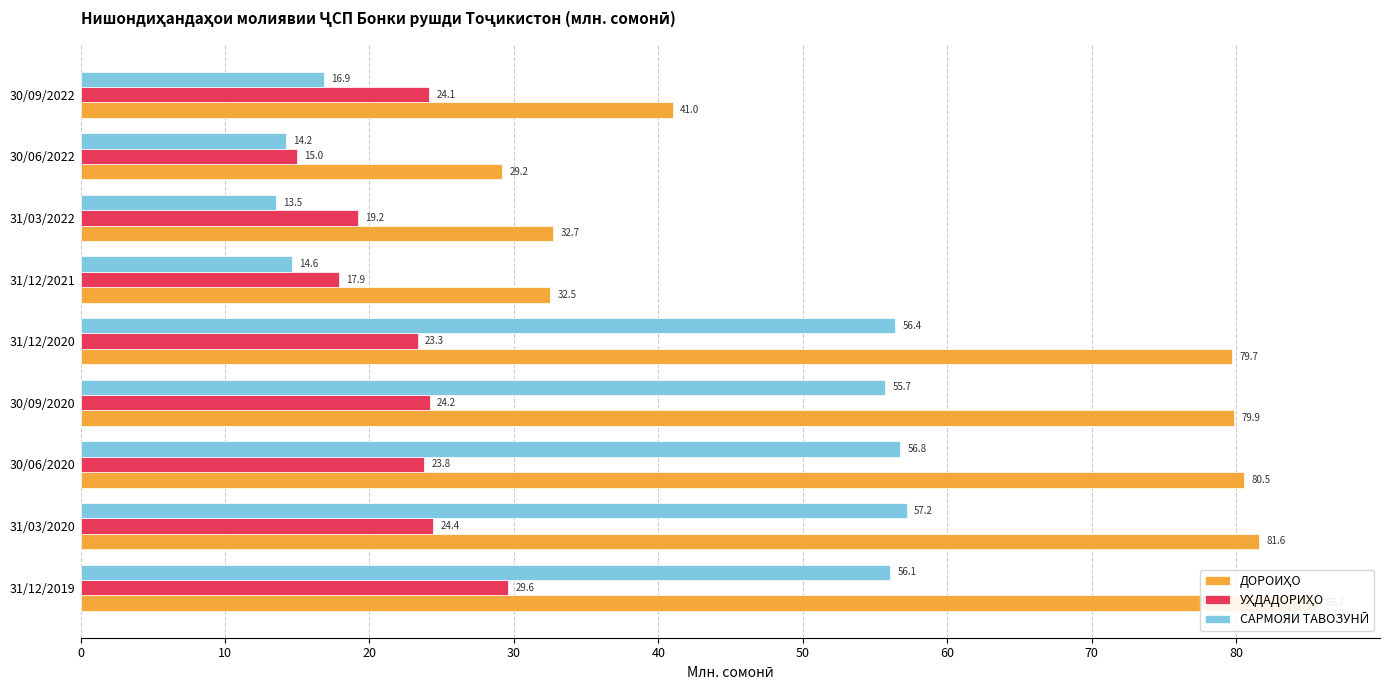

Rank the series by their average value, from highest to lowest.

ДОРОИҲО, САРМОЯИ ТАВОЗУНӢ, УҲДАДОРИҲО